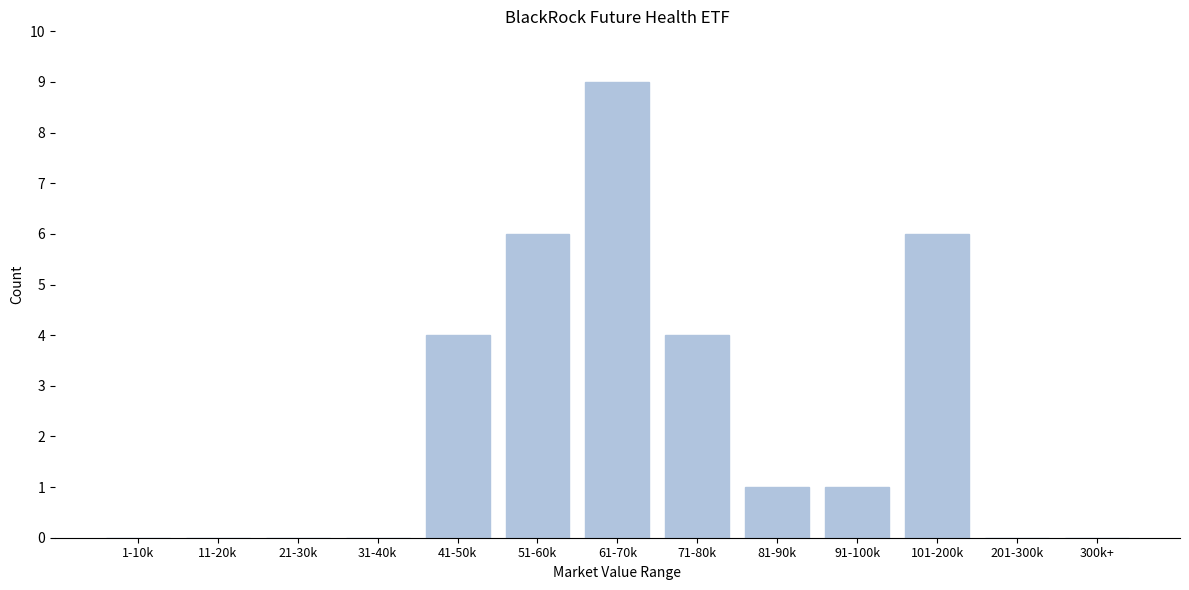

Reading left to right, transcribe all the data shown in this chart.

1-10k=0	11-20k=0	21-30k=0	31-40k=0	41-50k=4	51-60k=6	61-70k=9	71-80k=4	81-90k=1	91-100k=1	101-200k=6	201-300k=0	300k+=0